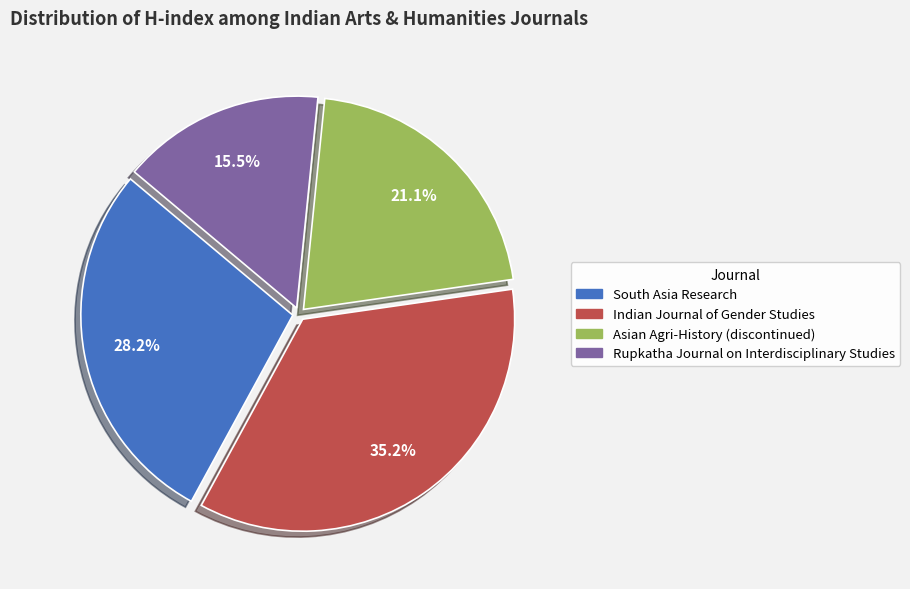

The Indian Journal of Gender Studies slice represents 1% of the pie. True or false?

False